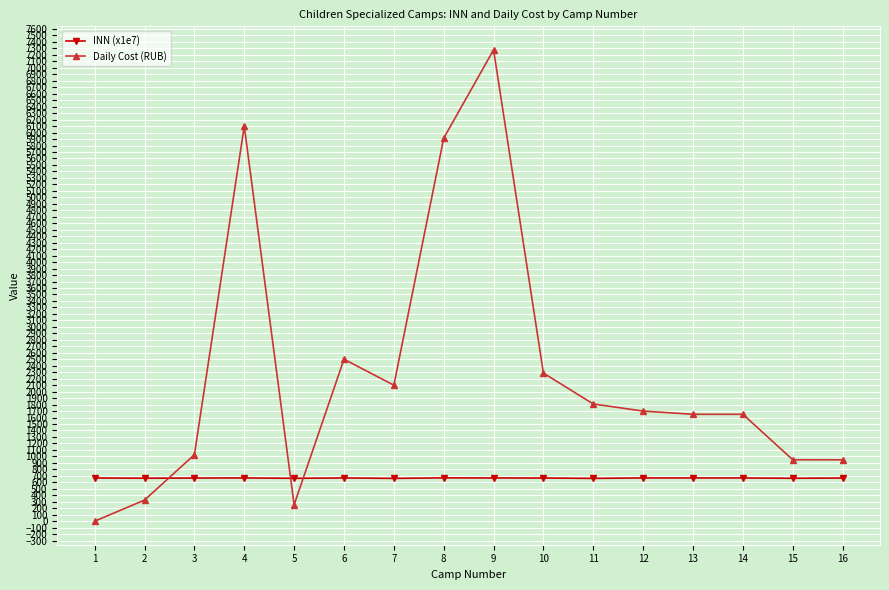

Rank the series by their maximum value, from lowest to highest.

INN (x1e7), Daily Cost (RUB)